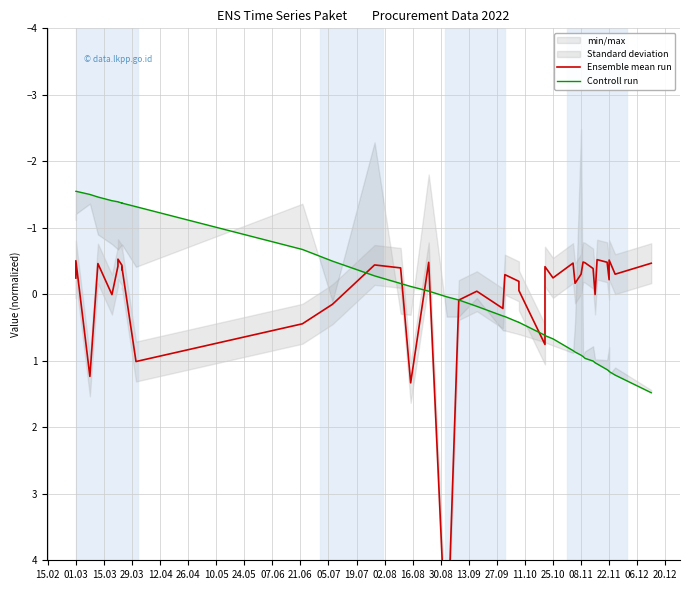

At which category does the chart reach its minimum across all series?

01.03